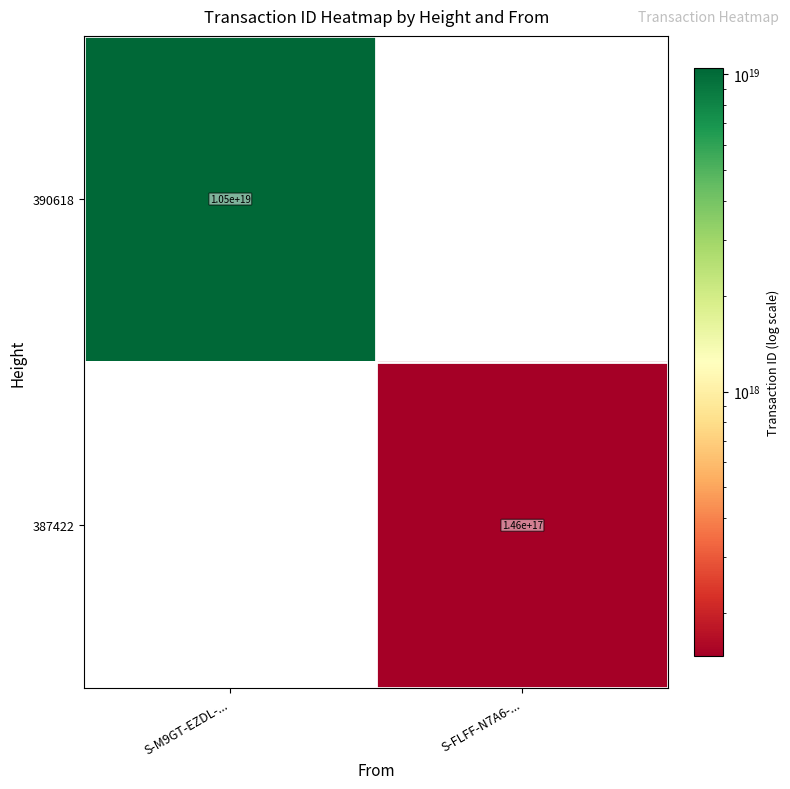

Is it true that 387422 equals 196482084258067264 at S-FLFF-N7A6-...?

False